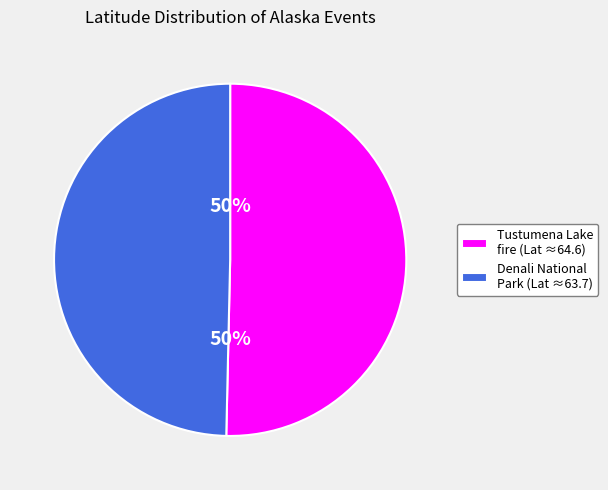

To the nearest percent, what is the combined percentage of Tustumena Lake fire (Lat ≈64.6) and Denali National Park (Lat ≈63.7)?

100%